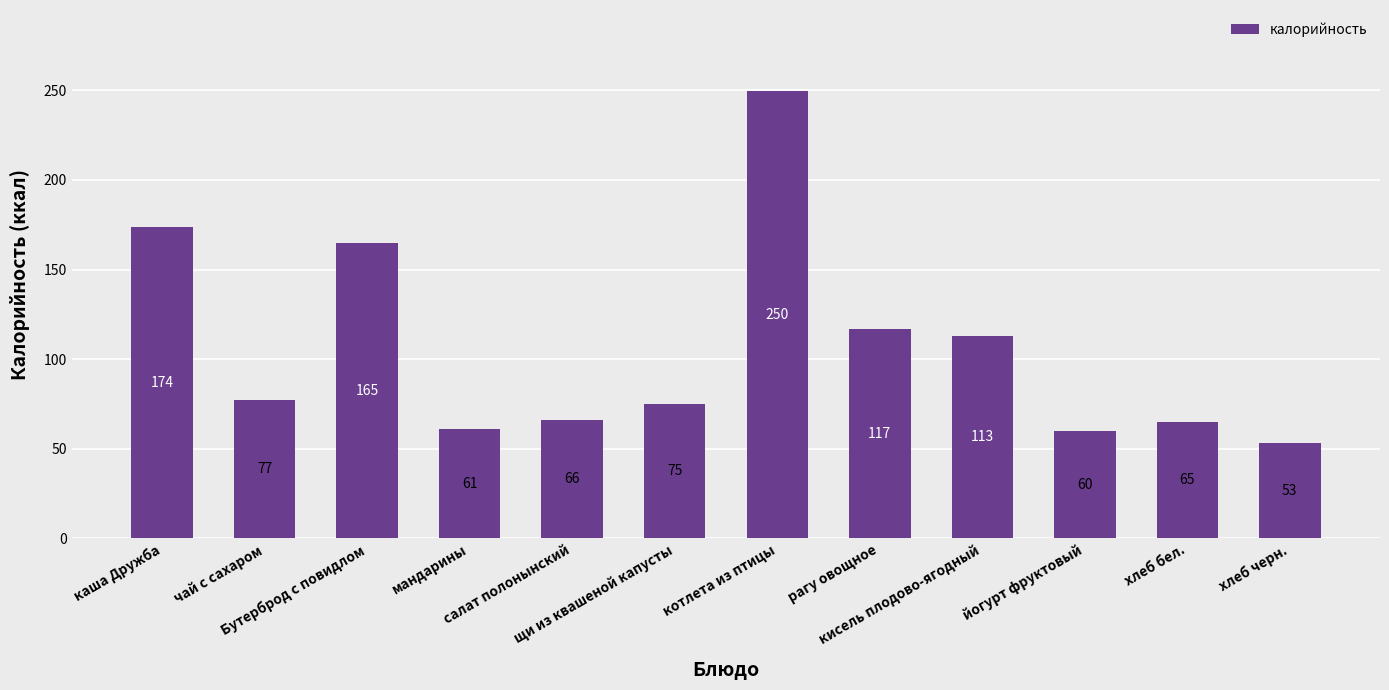

What is the value of the 1st bar from the left?

173.6